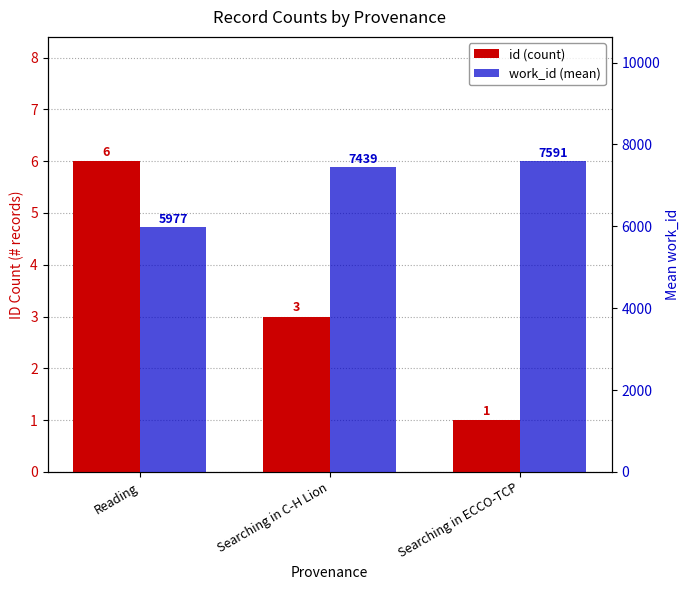

What value does the work_id (mean) series have at Reading?

5977